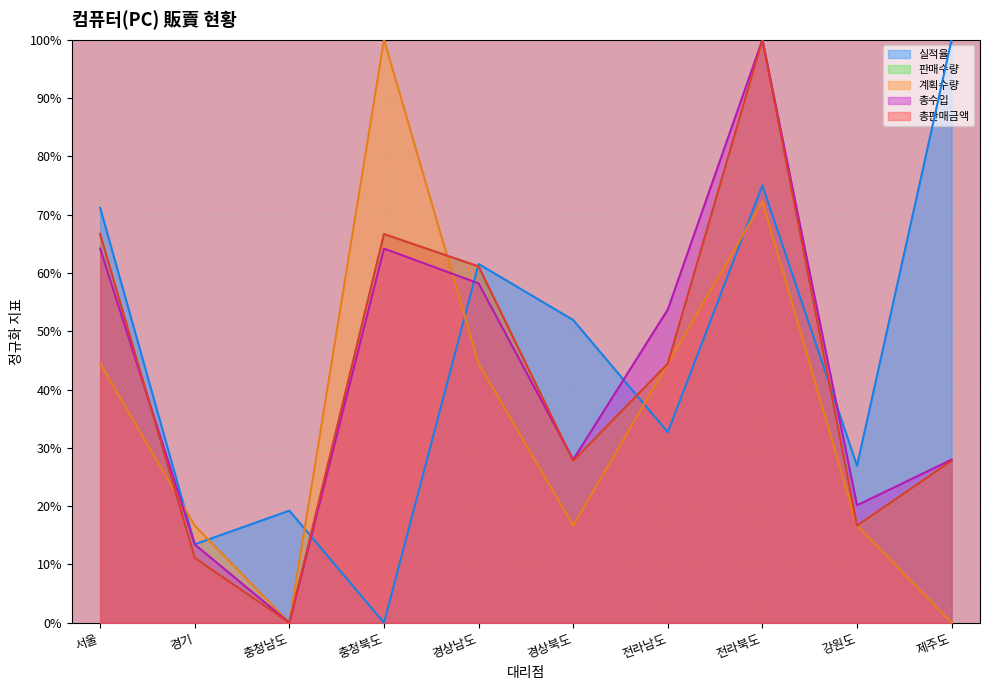

Between 강원도 and 전라남도, which is larger?

전라남도